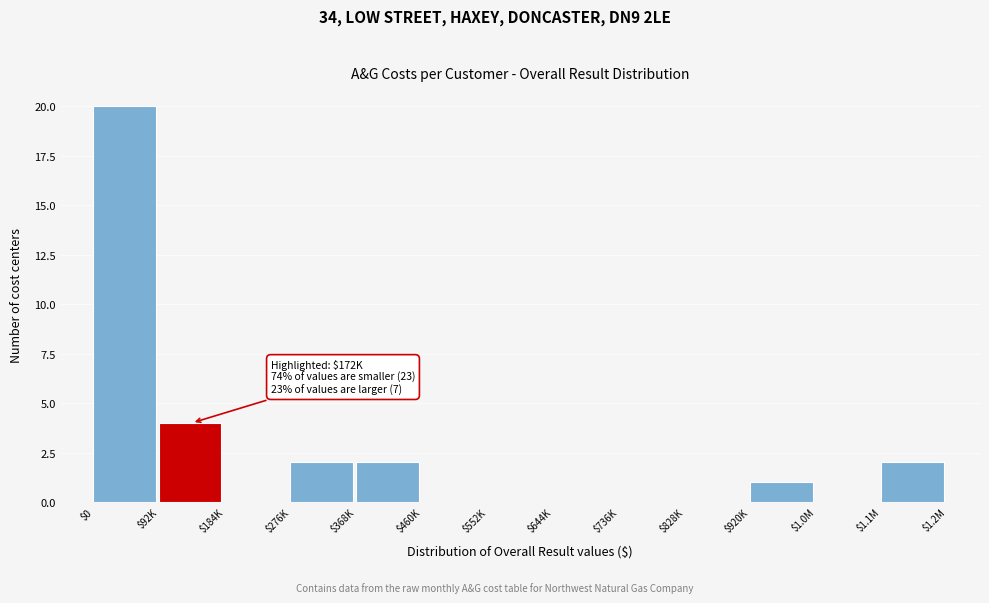

What is the sum of all values?

31